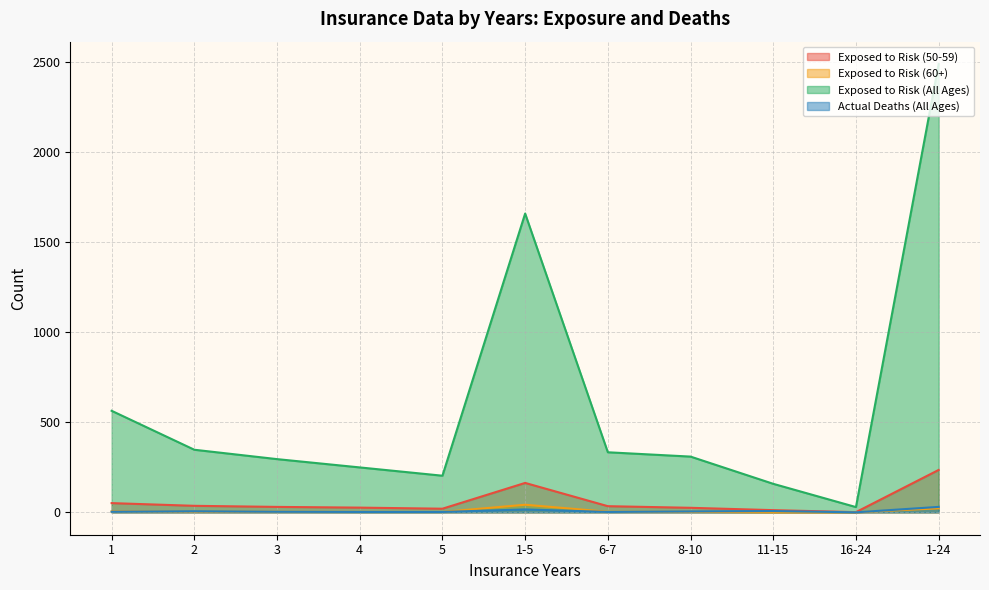

In Exposed to Risk (All Ages), how many points are higher than both neighbors (excluding endpoints)?

1